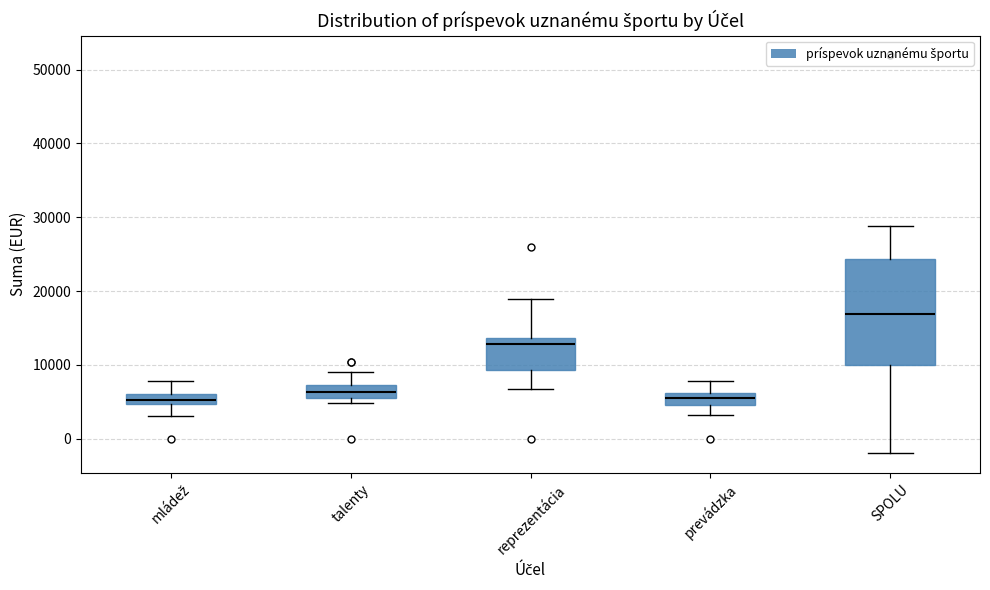

Where does the upper whisker of the box for talenty end on the y-axis? The values are not printed on the chart, so give them approximately, as read against the axis.

9000